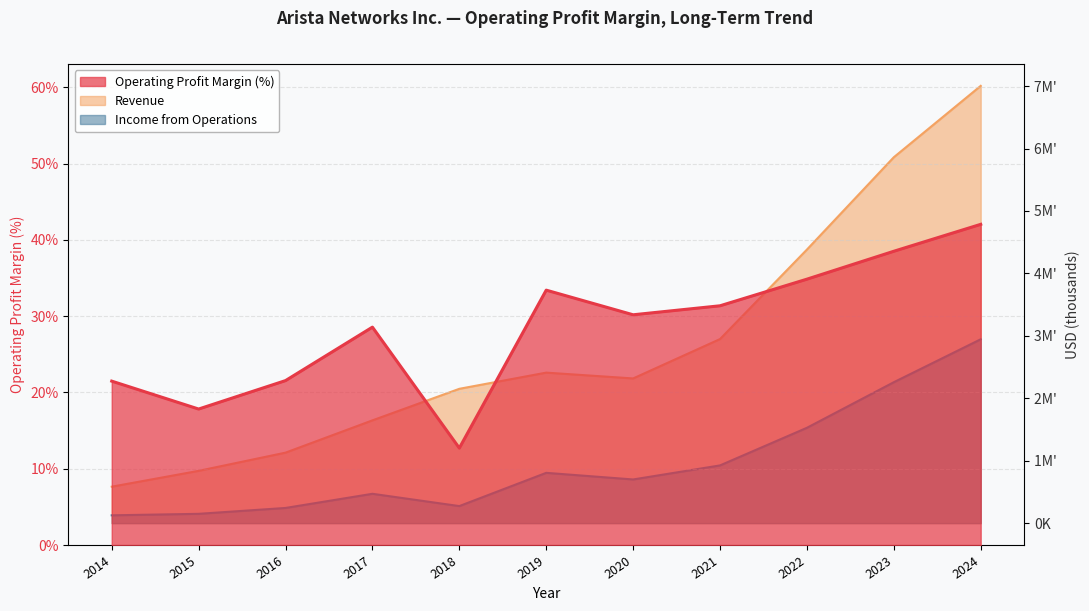

True or false: Operating Profit Margin and Income from Operations cross at least once.

False